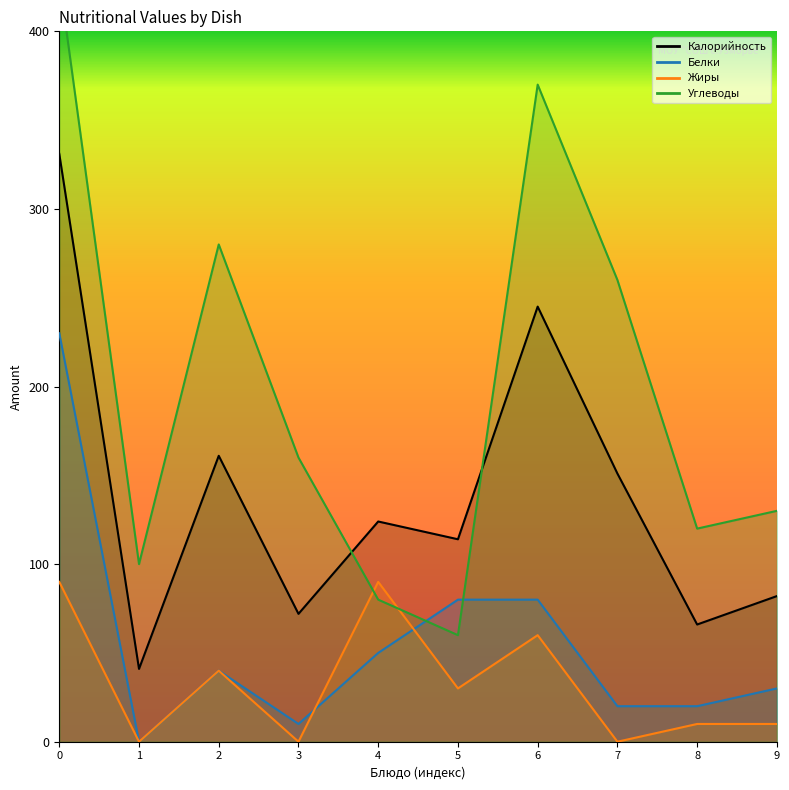

What is the minimum value for Углеводы?

60